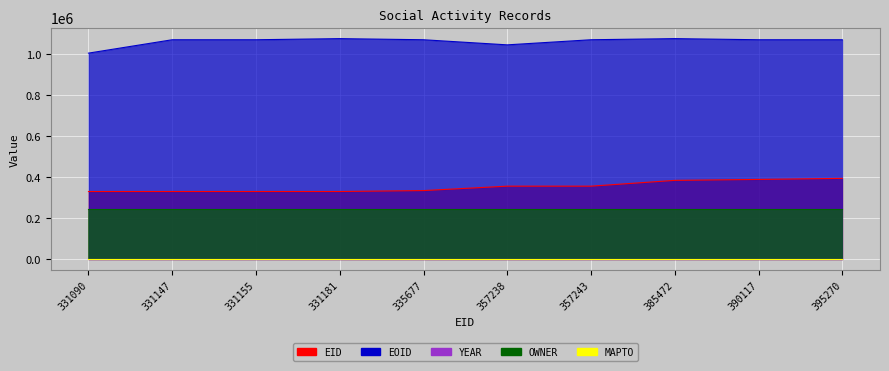

What are all the series names shown in the legend?

EID, EOID, YEAR, MAPTO, OWNER